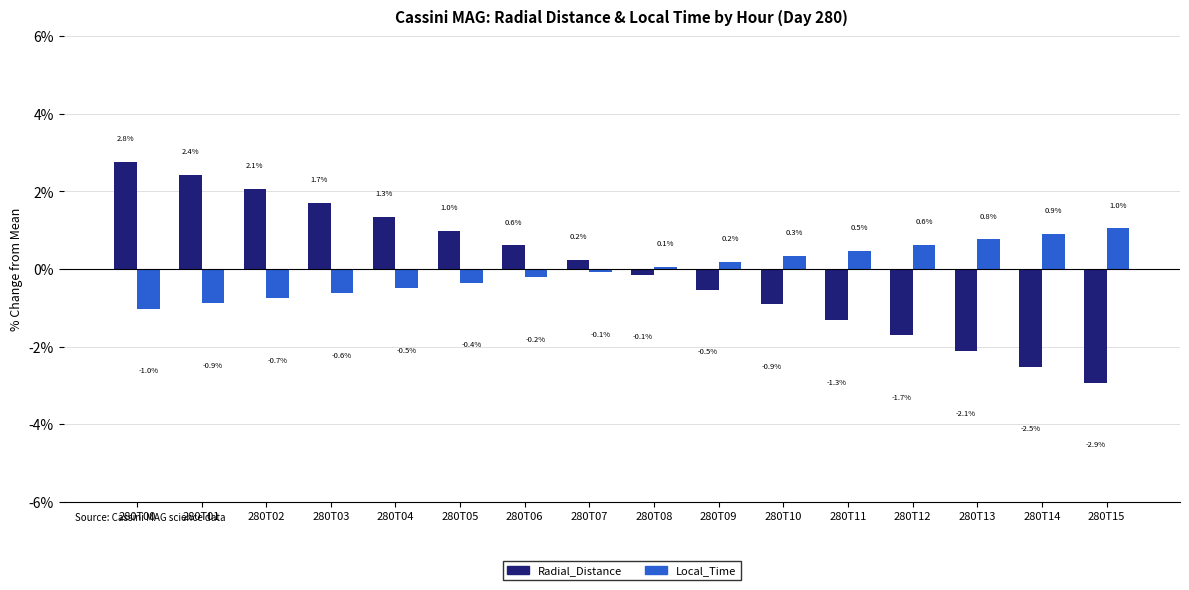

At which label does Radial_Distance reach its minimum?

280T15